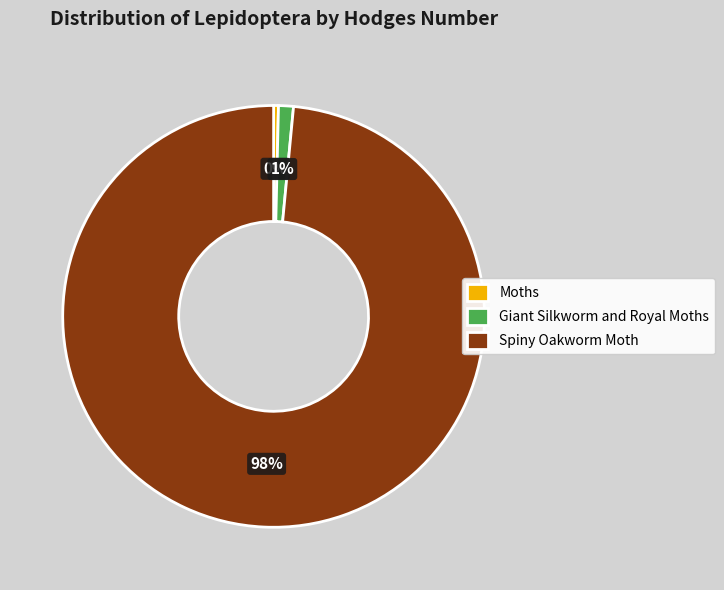

To the nearest percent, what is the average slice percentage?

33%